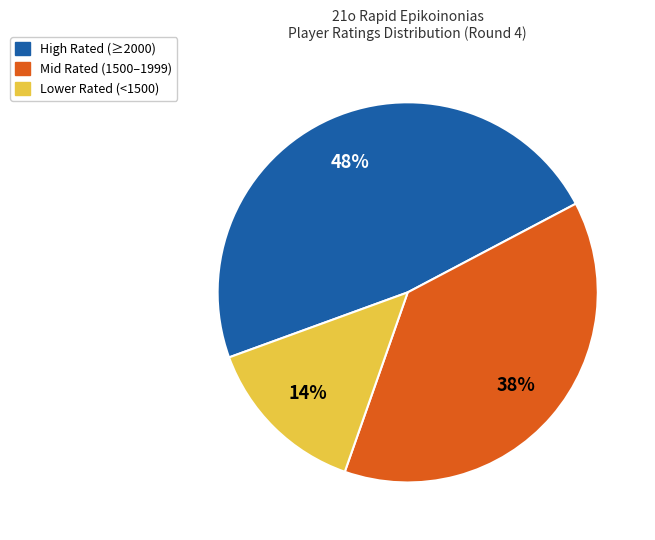

To the nearest percent, what portion does High Rated (≥2000) represent?

48%